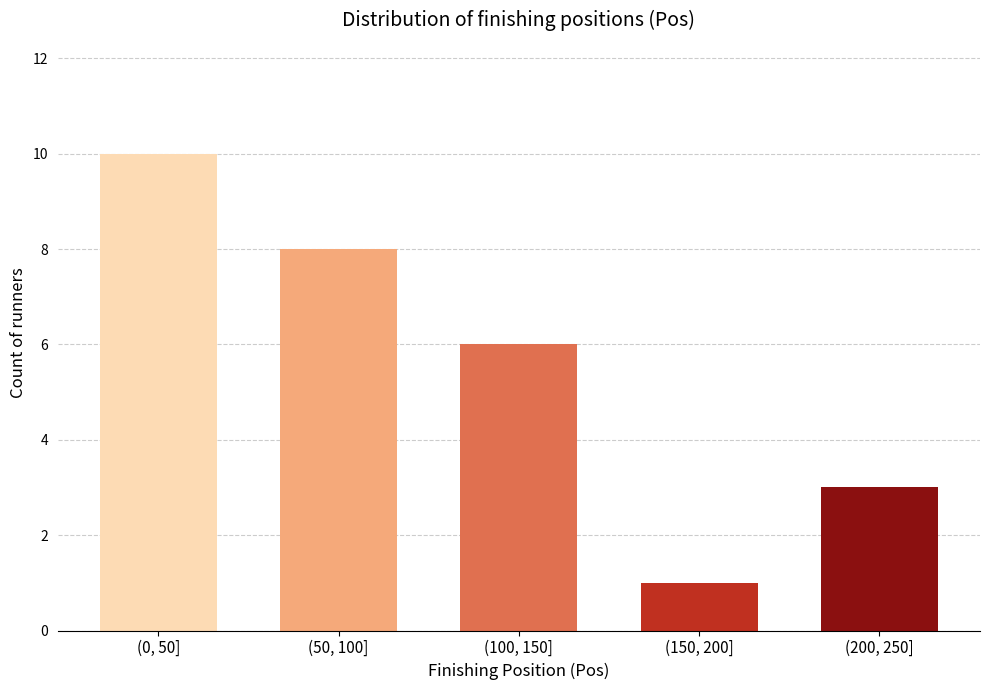

Reading left to right, what are all the values shown in this chart?

10	8	6	1	3